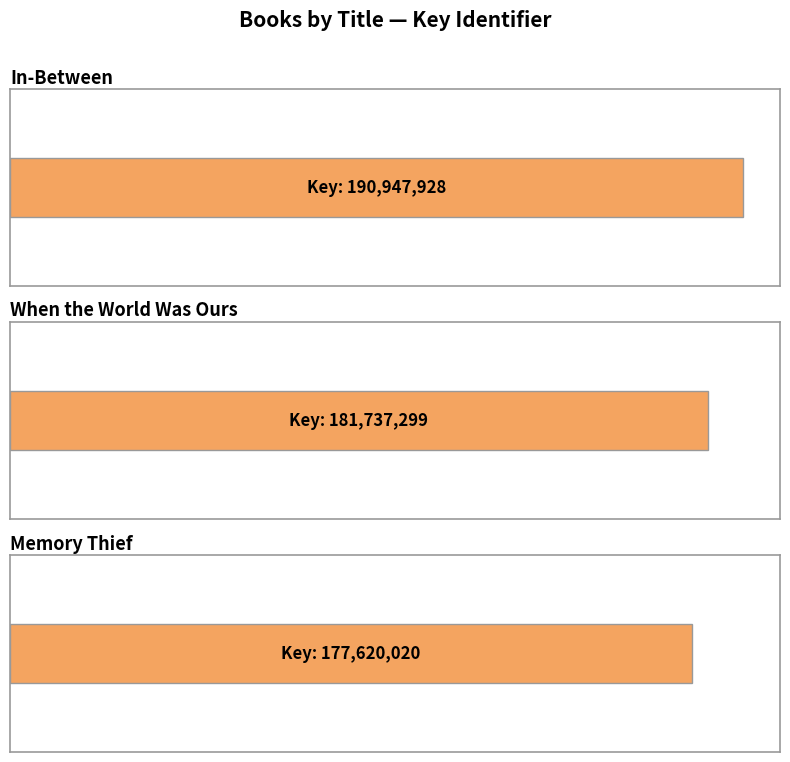

The value at In-Between is 190947928. True or false?

True